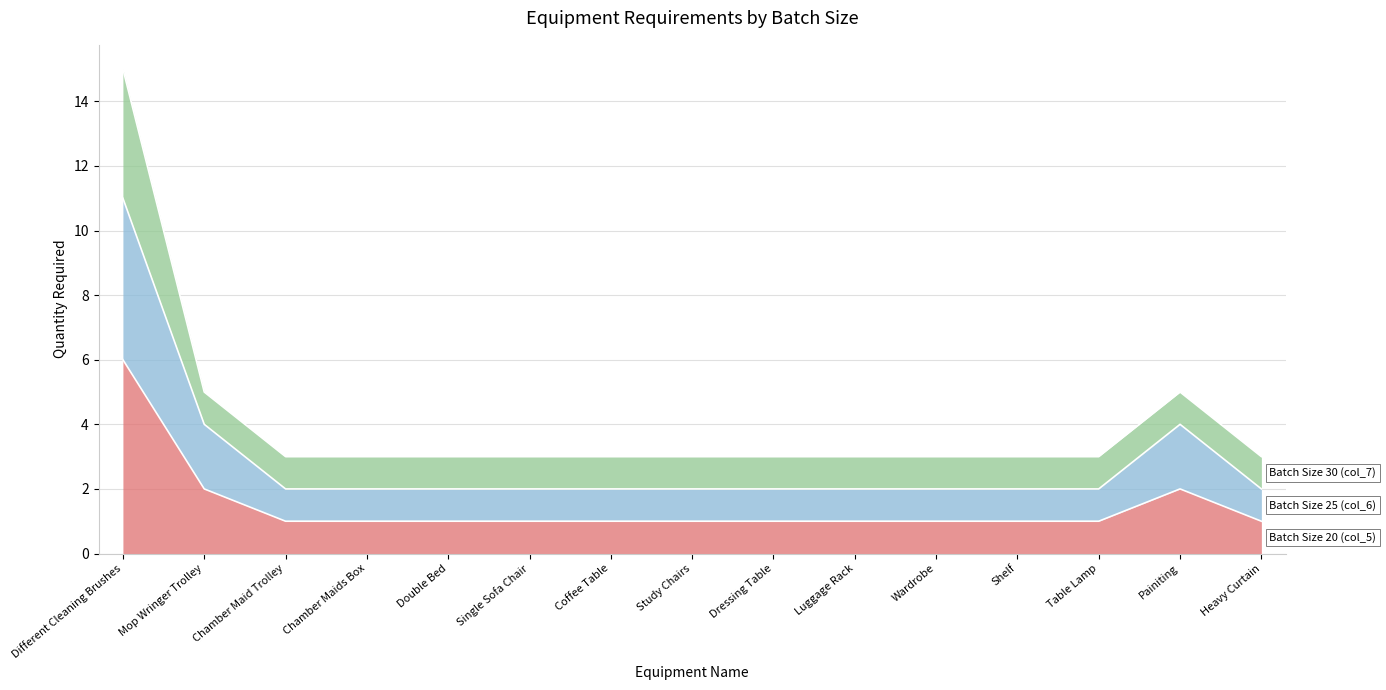

At which label is Batch Size 25 (col_6) closest to 6?

Mop Wringer Trolley